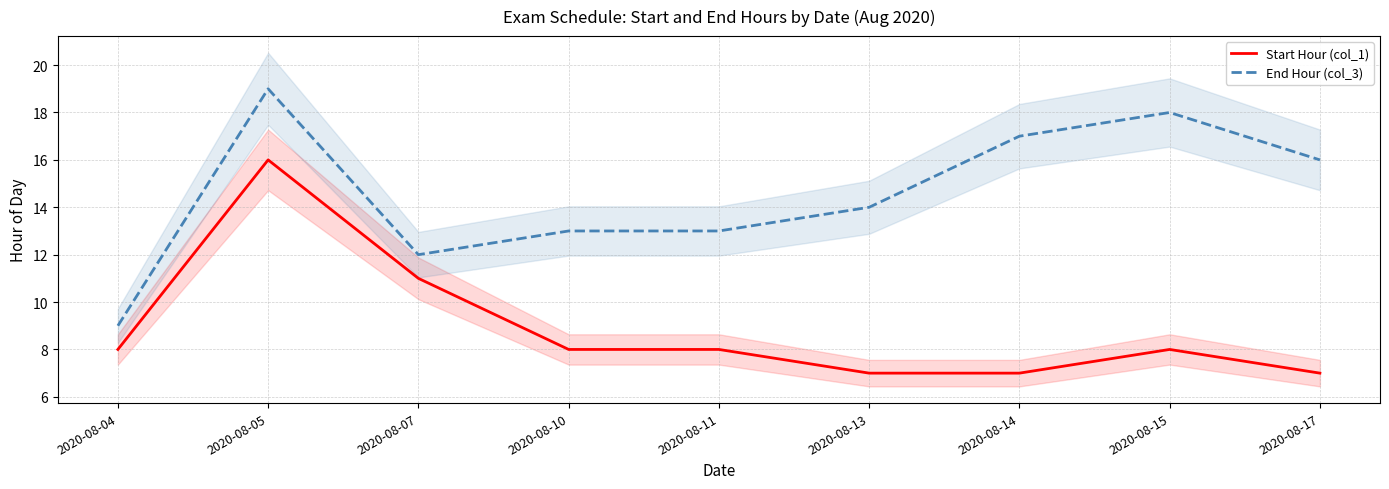

What is the sum of the Start Hour (col_1) values at 2020-08-07 and 2020-08-14?

18